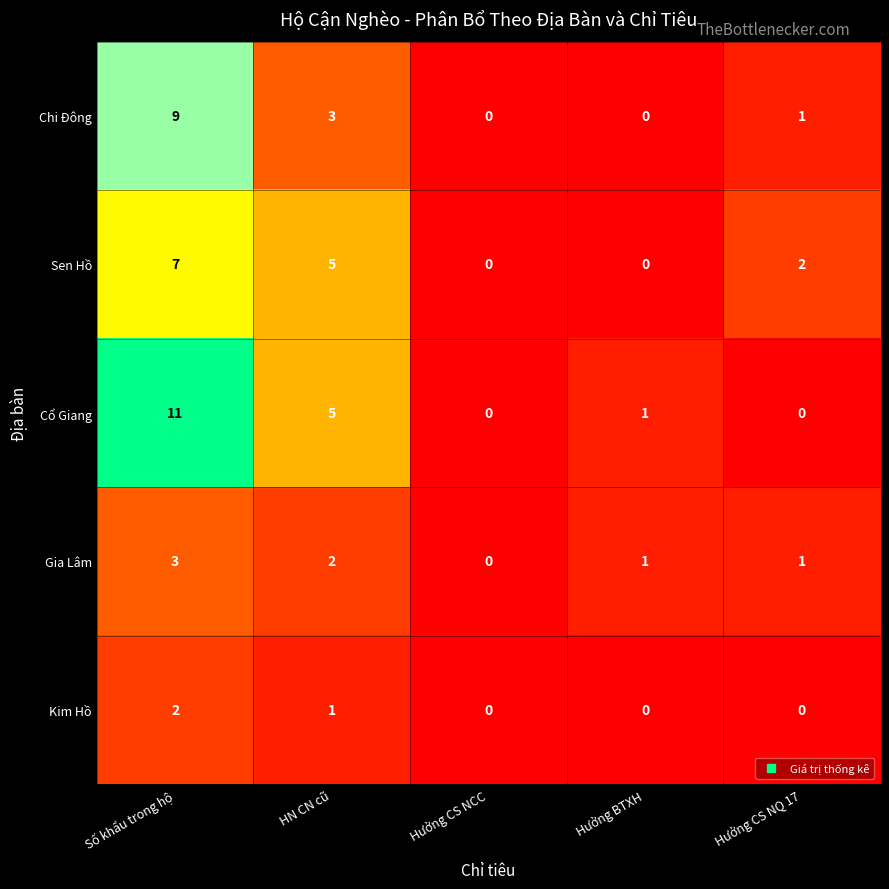

How many data points does each series have?

5